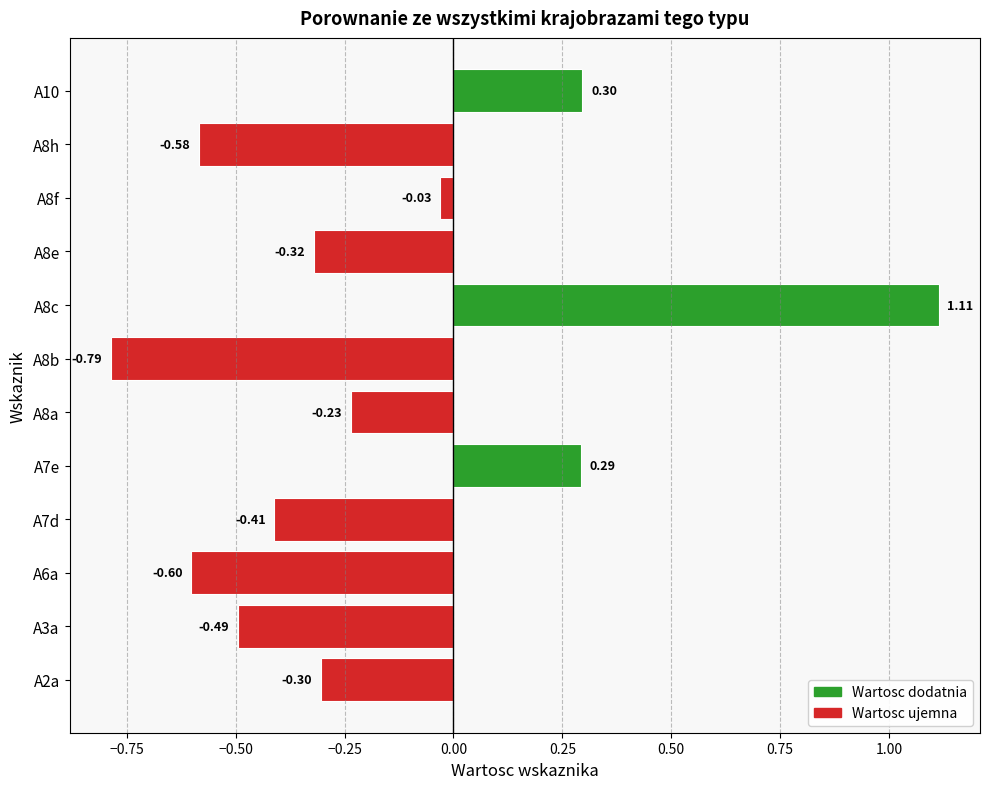

Which has a higher value, A8e or A7e?

A7e